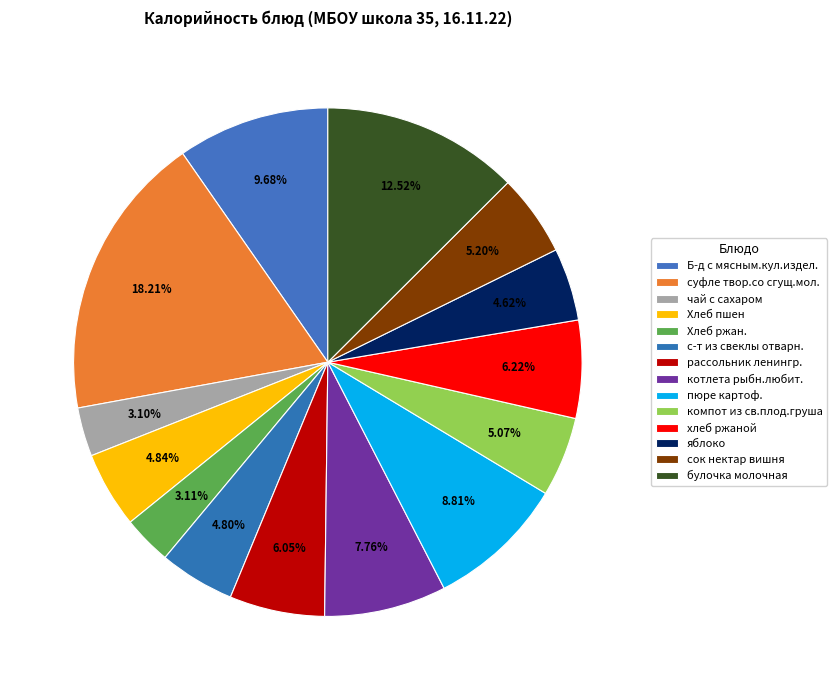

To the nearest percent, what portion does яблоко represent?

5%